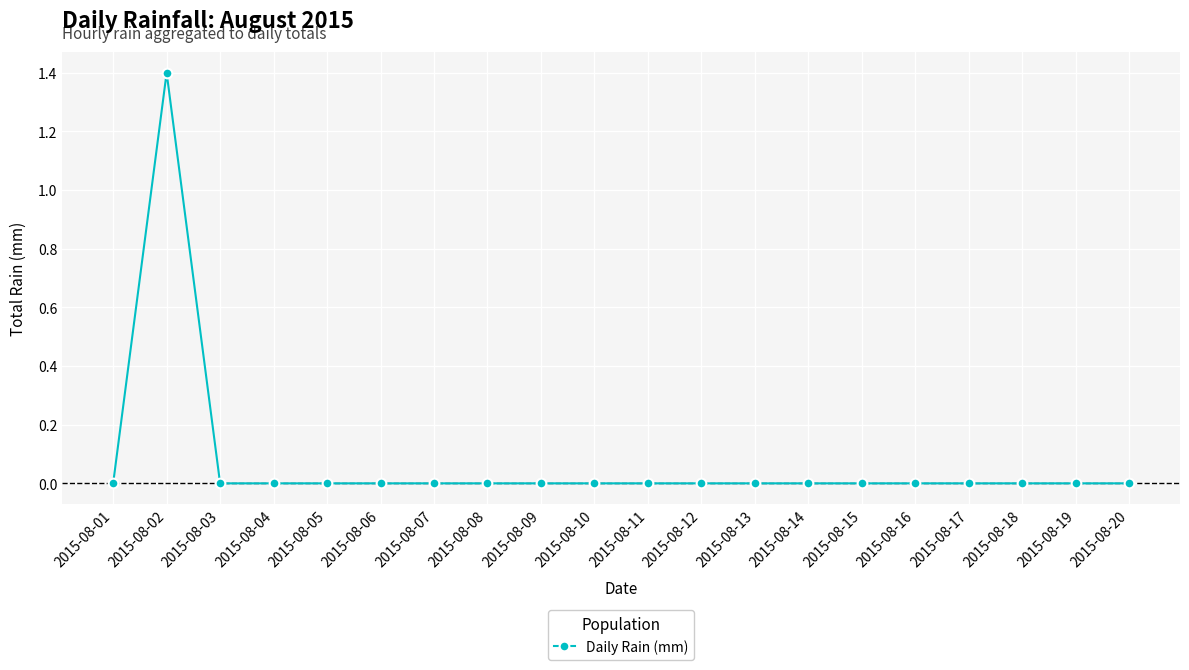

True or false: the data shows 0.0 at 2015-08-13.

True